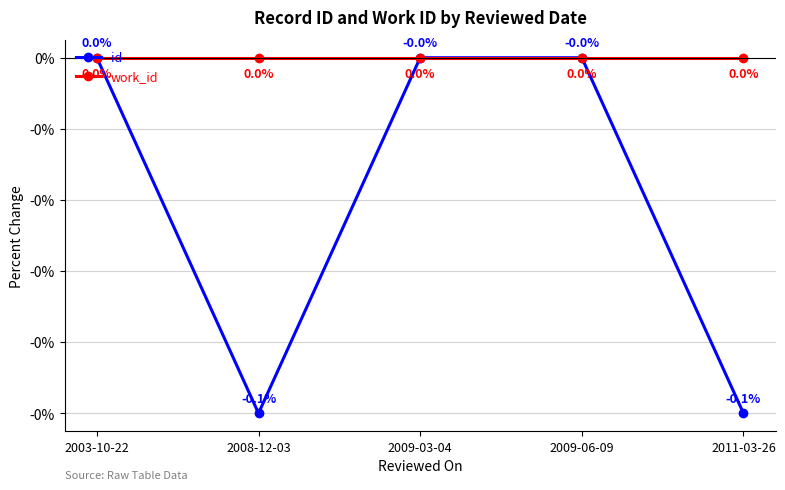

In id, how many points are lower than both neighbors (excluding endpoints)?

1